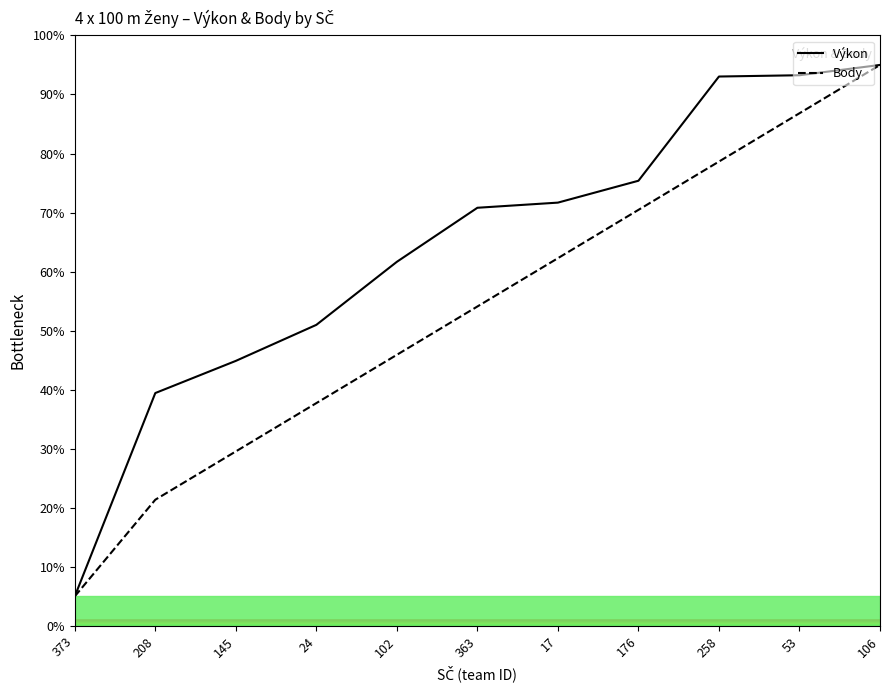

What are all the series names shown in the legend?

Výkon, Body